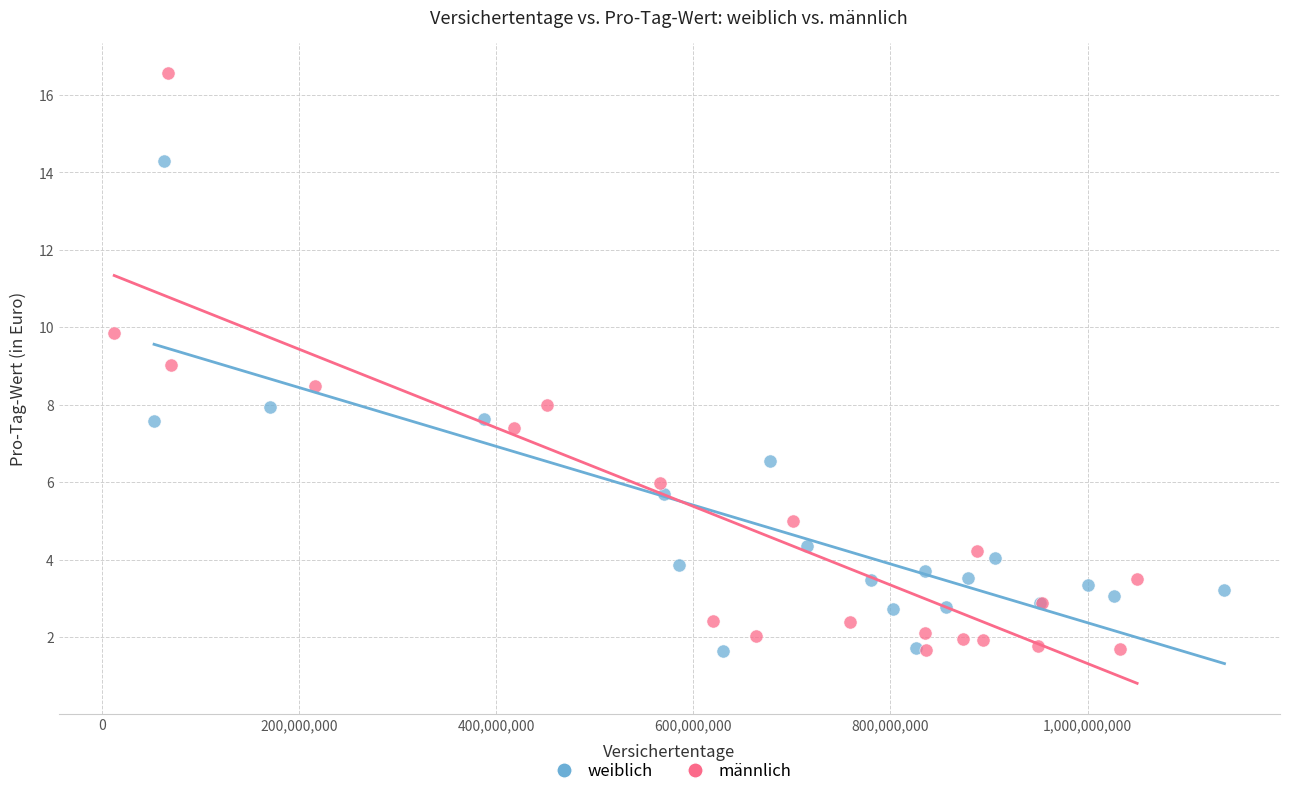

Which series has the widest spread of Y values?

männlich